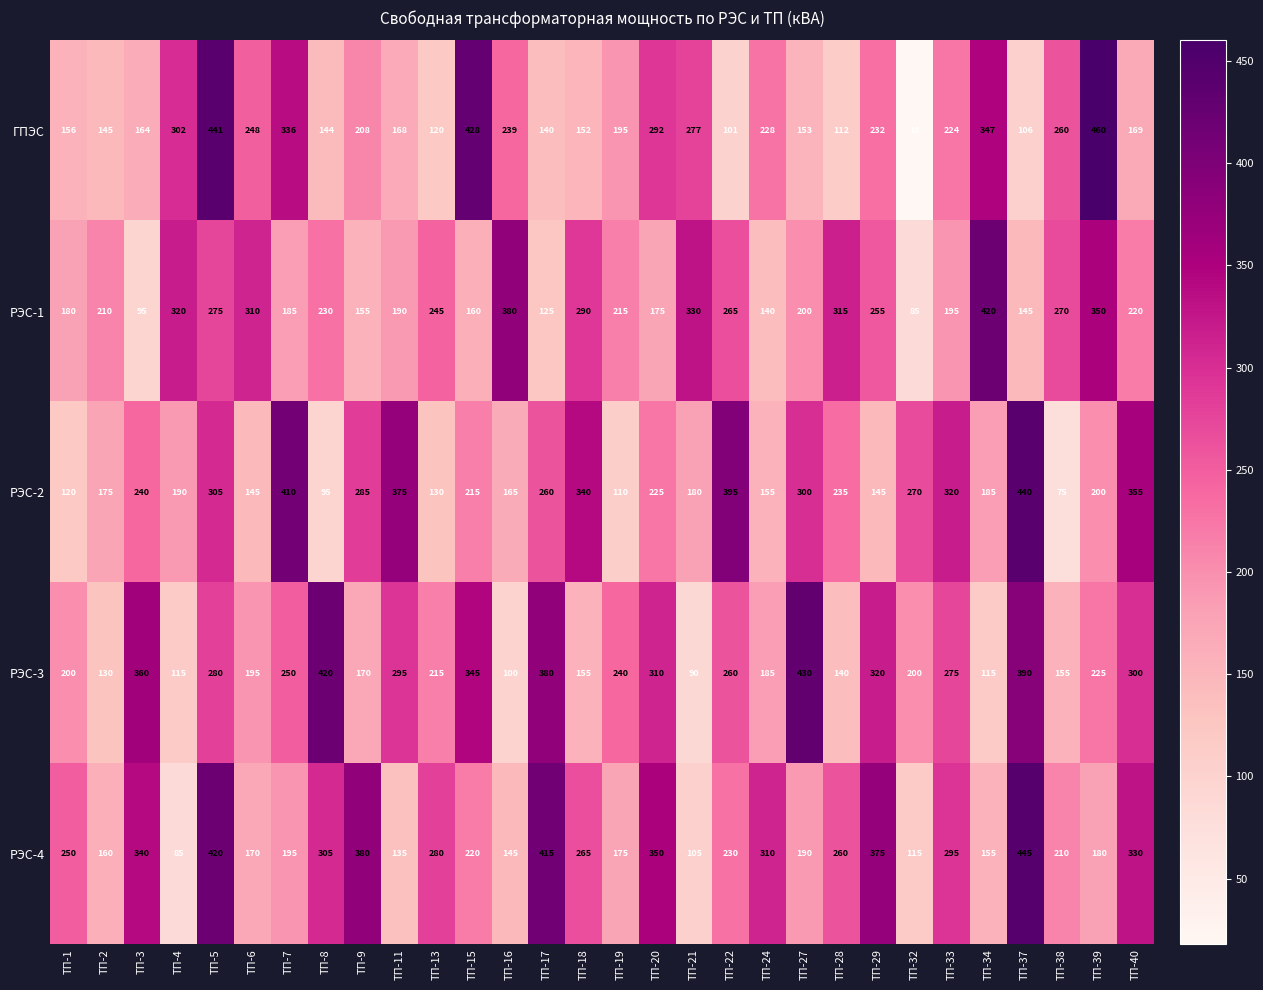

What is the sum of the ГПЭС values at ТП-17 and ТП-28?

252